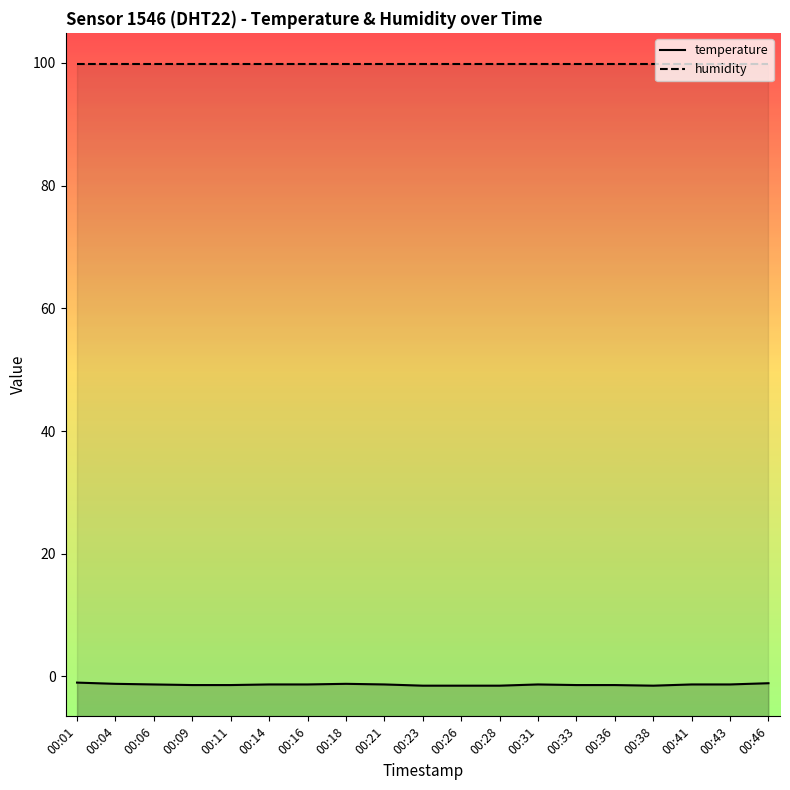

At how many categories does at least one series exceed 44?

19